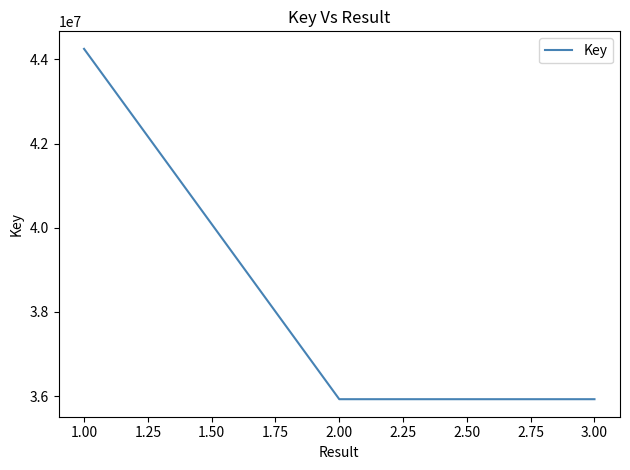

What is the greatest value displayed?

44249932